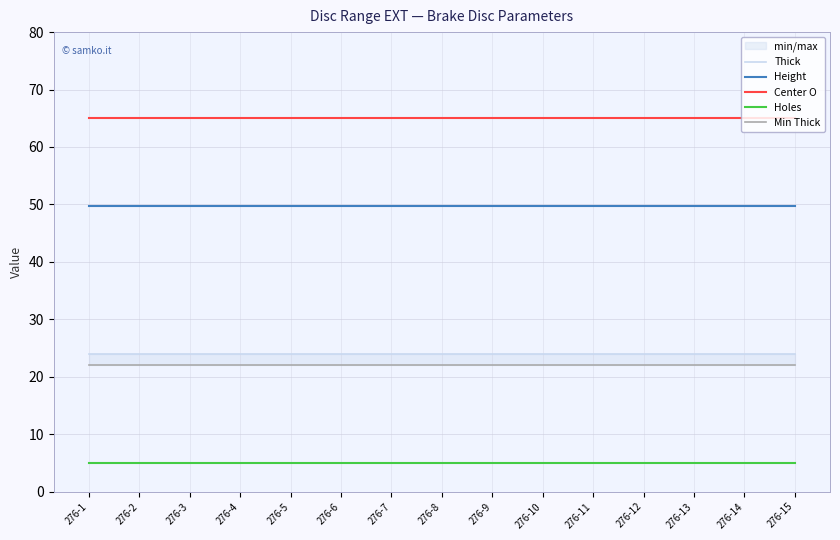

Reading left to right, extract all data points from this chart.

Thick: 276-1=24.0	276-2=24.0	276-3=24.0	276-4=24.0	276-5=24.0	276-6=24.0	276-7=24.0	276-8=24.0	276-9=24.0	276-10=24.0	276-11=24.0	276-12=24.0	276-13=24.0	276-14=24.0	276-15=24.0
Height: 276-1=49.8	276-2=49.8	276-3=49.8	276-4=49.8	276-5=49.8	276-6=49.8	276-7=49.8	276-8=49.8	276-9=49.8	276-10=49.8	276-11=49.8	276-12=49.8	276-13=49.8	276-14=49.8	276-15=49.8
Center O: 276-1=65.0	276-2=65.0	276-3=65.0	276-4=65.0	276-5=65.0	276-6=65.0	276-7=65.0	276-8=65.0	276-9=65.0	276-10=65.0	276-11=65.0	276-12=65.0	276-13=65.0	276-14=65.0	276-15=65.0
Holes: 276-1=5.0	276-2=5.0	276-3=5.0	276-4=5.0	276-5=5.0	276-6=5.0	276-7=5.0	276-8=5.0	276-9=5.0	276-10=5.0	276-11=5.0	276-12=5.0	276-13=5.0	276-14=5.0	276-15=5.0
Min Thick: 276-1=22.0	276-2=22.0	276-3=22.0	276-4=22.0	276-5=22.0	276-6=22.0	276-7=22.0	276-8=22.0	276-9=22.0	276-10=22.0	276-11=22.0	276-12=22.0	276-13=22.0	276-14=22.0	276-15=22.0